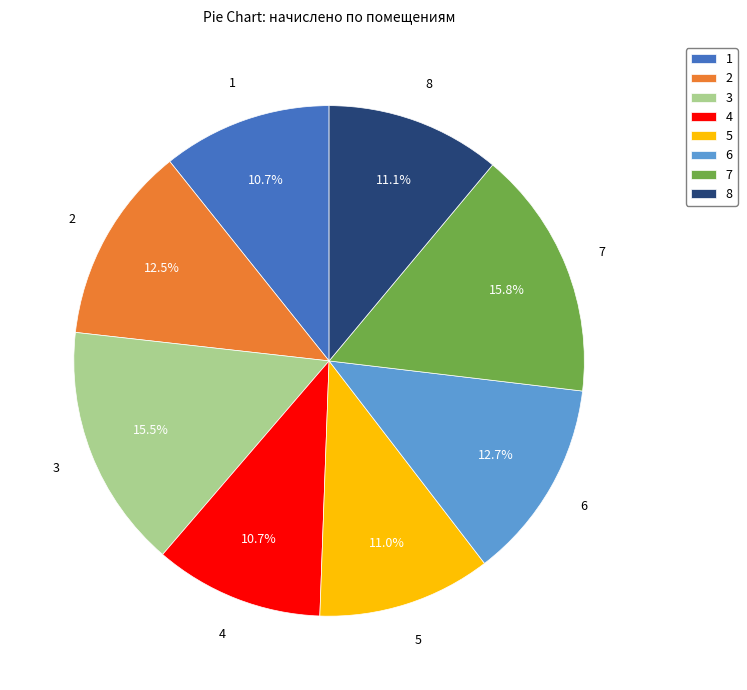

Combined, do 8 and 1 account for over 50%?

No